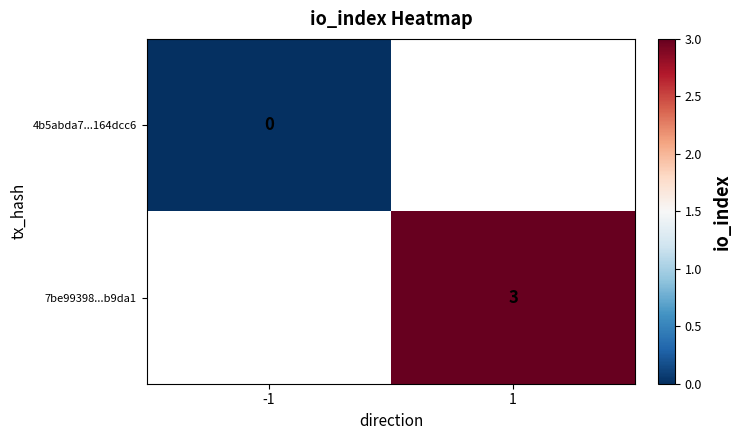

What is the approximate value of 7be99398...b9da1 at 1?

3.0